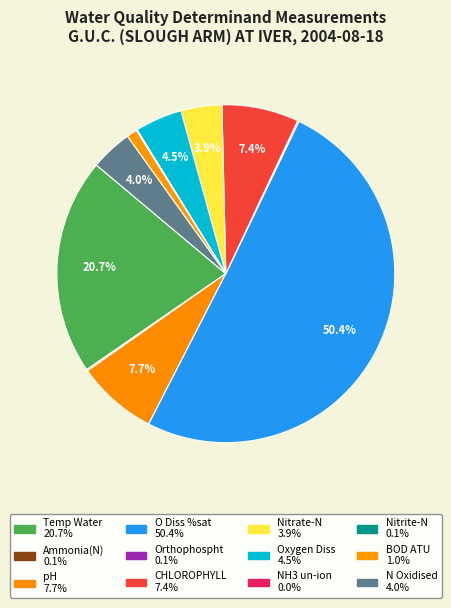

True or false: Nitrite-N accounts for 1% of the total.

False